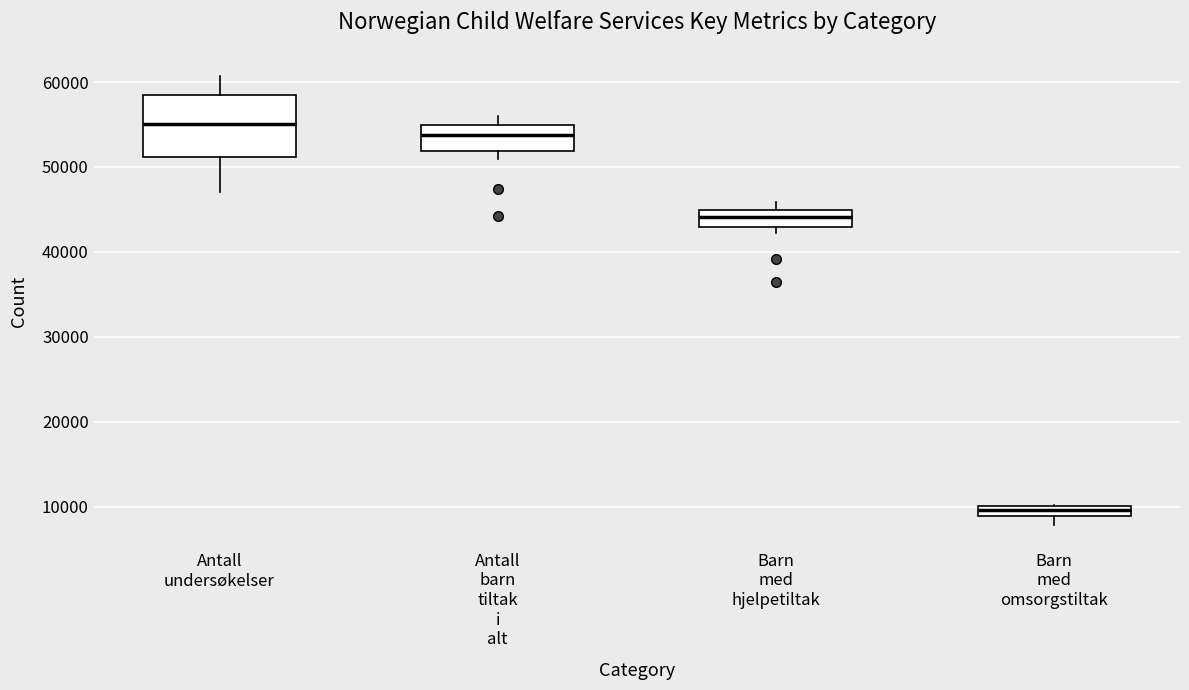

Where is the lower edge of the box for Antall barn tiltak i alt on the y-axis? The values are not printed on the chart, so give them approximately, as read against the axis.

52000